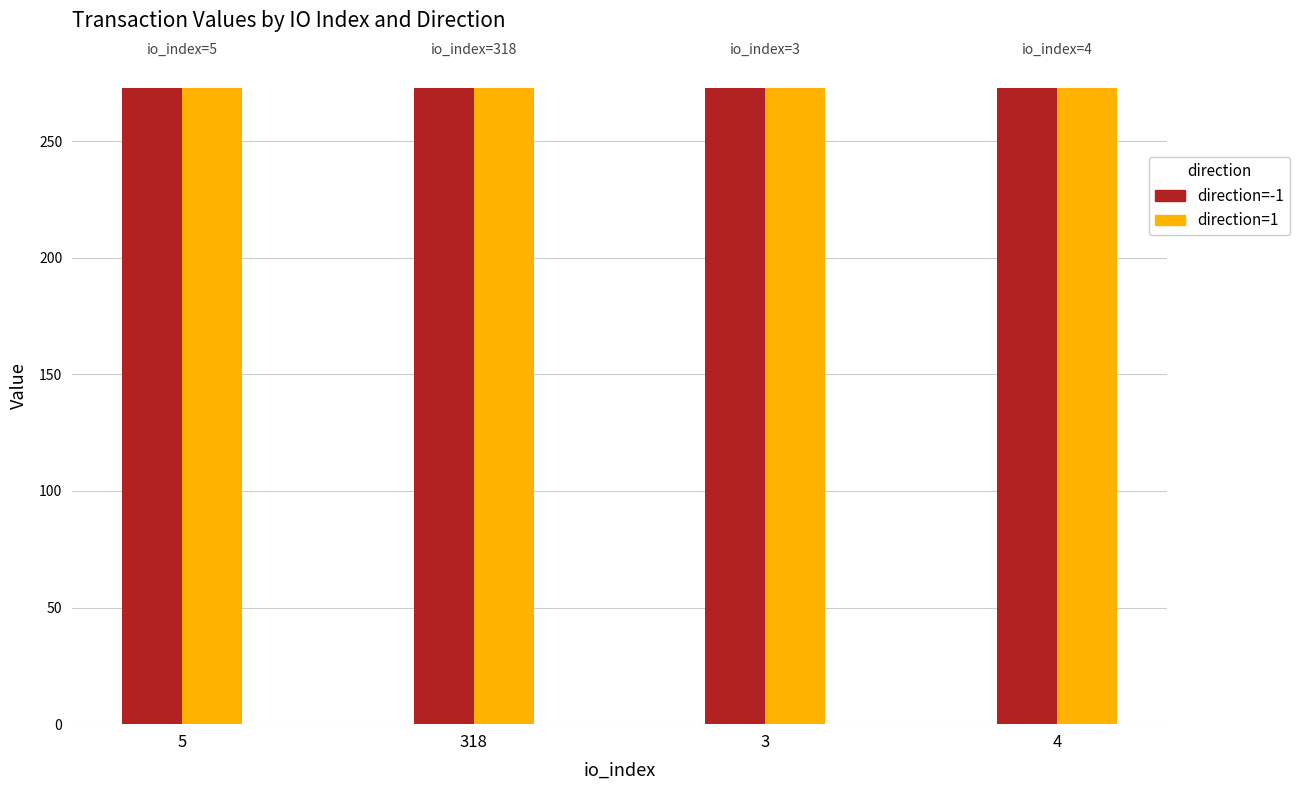

What is the label of the 2nd bar from the right?

3